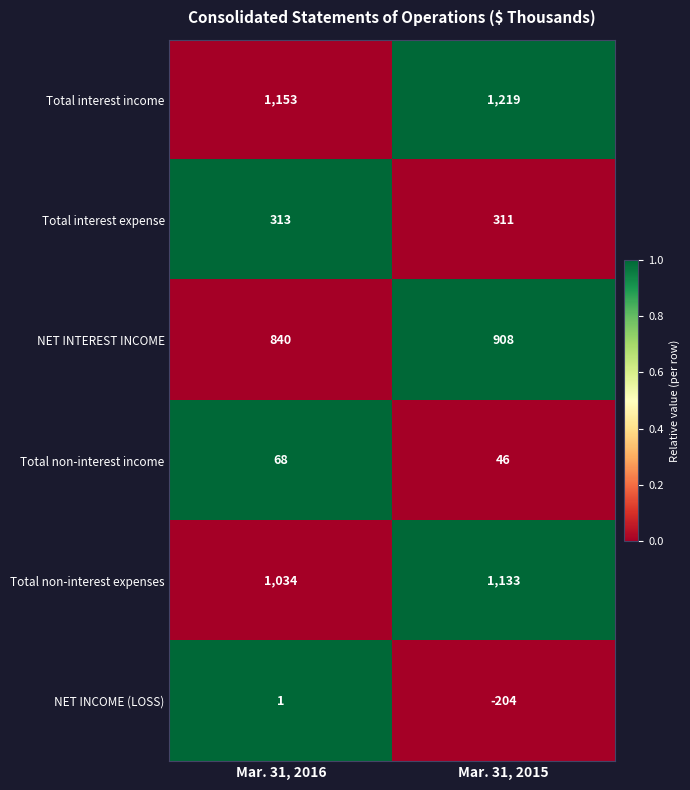

Reading right to left, list all the values displayed in this chart.

Total interest income: Mar. 31, 2015=1219	Mar. 31, 2016=1153
Total interest expense: Mar. 31, 2015=311	Mar. 31, 2016=313
NET INTEREST INCOME: Mar. 31, 2015=908	Mar. 31, 2016=840
Total non-interest income: Mar. 31, 2015=46	Mar. 31, 2016=68
Total non-interest expenses: Mar. 31, 2015=1133	Mar. 31, 2016=1034
NET INCOME (LOSS): Mar. 31, 2015=-204	Mar. 31, 2016=1